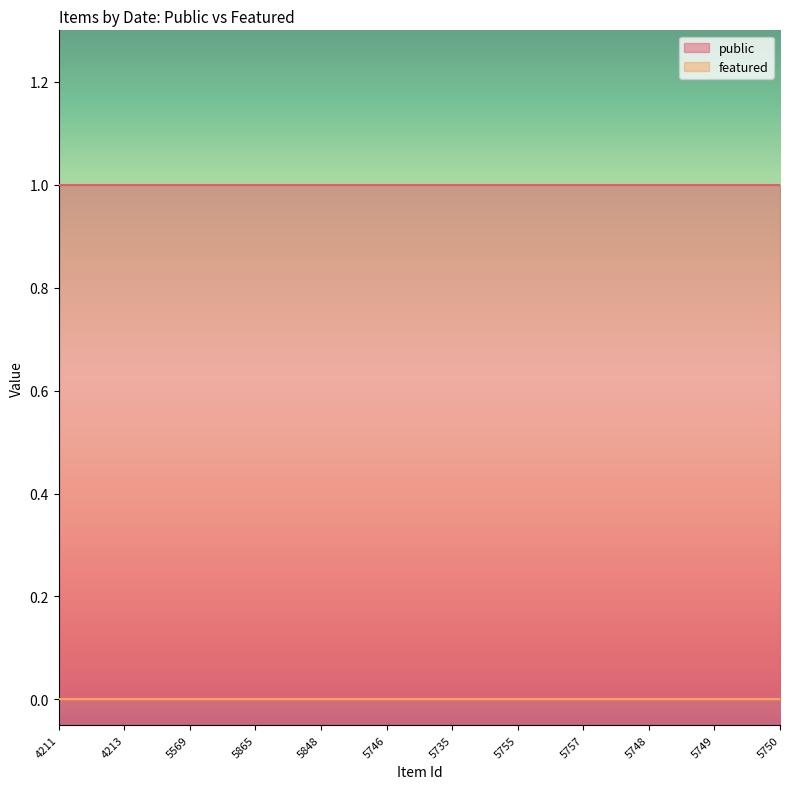

Reading left to right, list all the values displayed in this chart.

public: 4211=1	4213=1	5569=1	5865=1	5848=1	5746=1	5735=1	5755=1	5757=1	5748=1	5749=1	5750=1
featured: 4211=0	4213=0	5569=0	5865=0	5848=0	5746=0	5735=0	5755=0	5757=0	5748=0	5749=0	5750=0